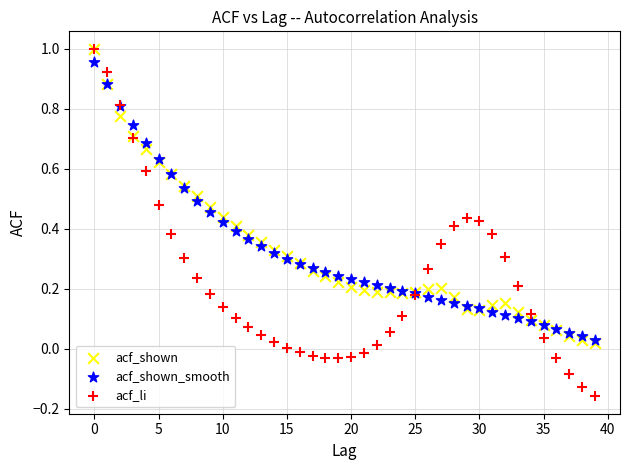

Which series contains the lowest Y value?

acf_li